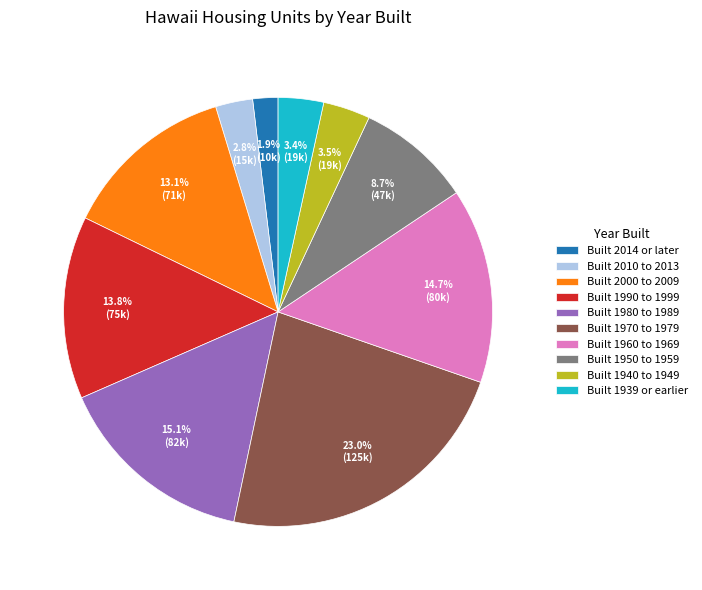

Approximately how many times larger is the value at Built 1970 to 1979 compared to Built 1960 to 1969?

1.6